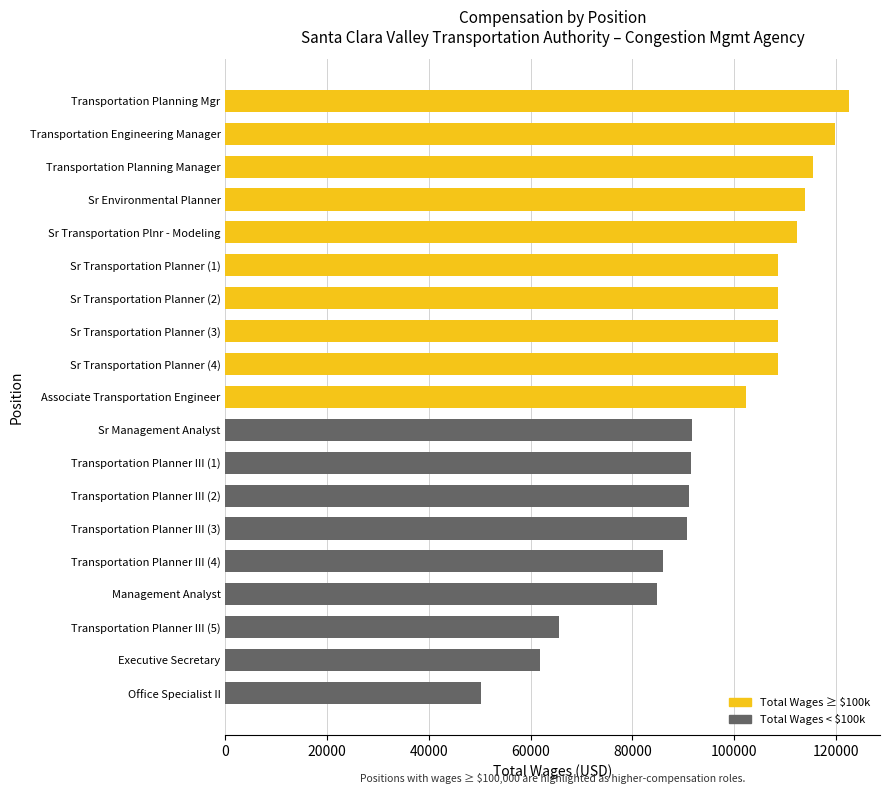

Read the value at Transportation Planner III (2).

91073